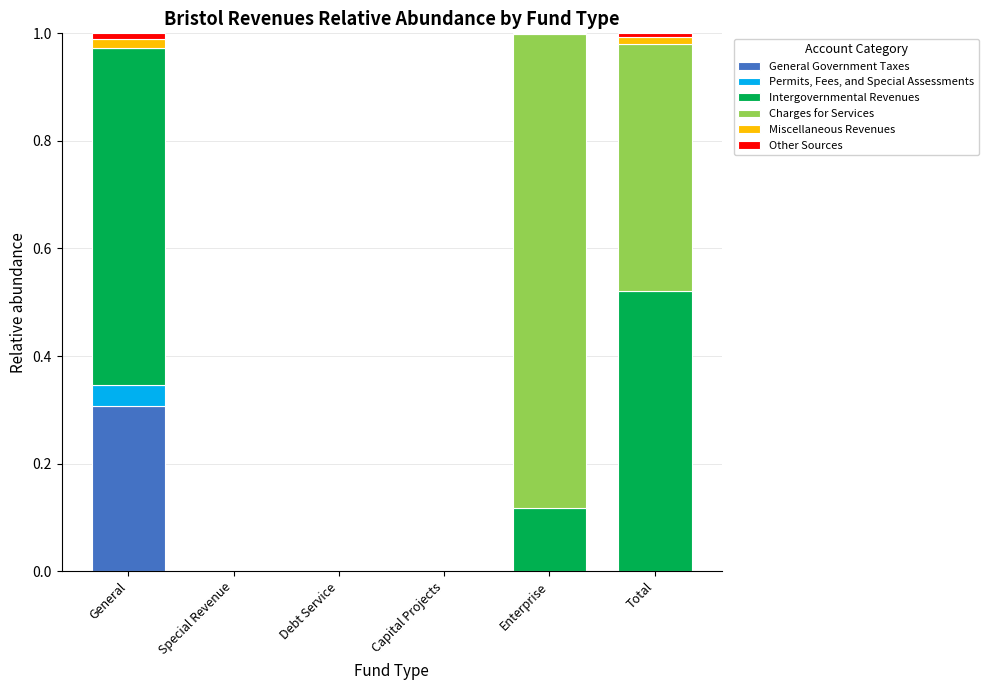

Is it true that General Government Taxes equals 0.5 at General?

False